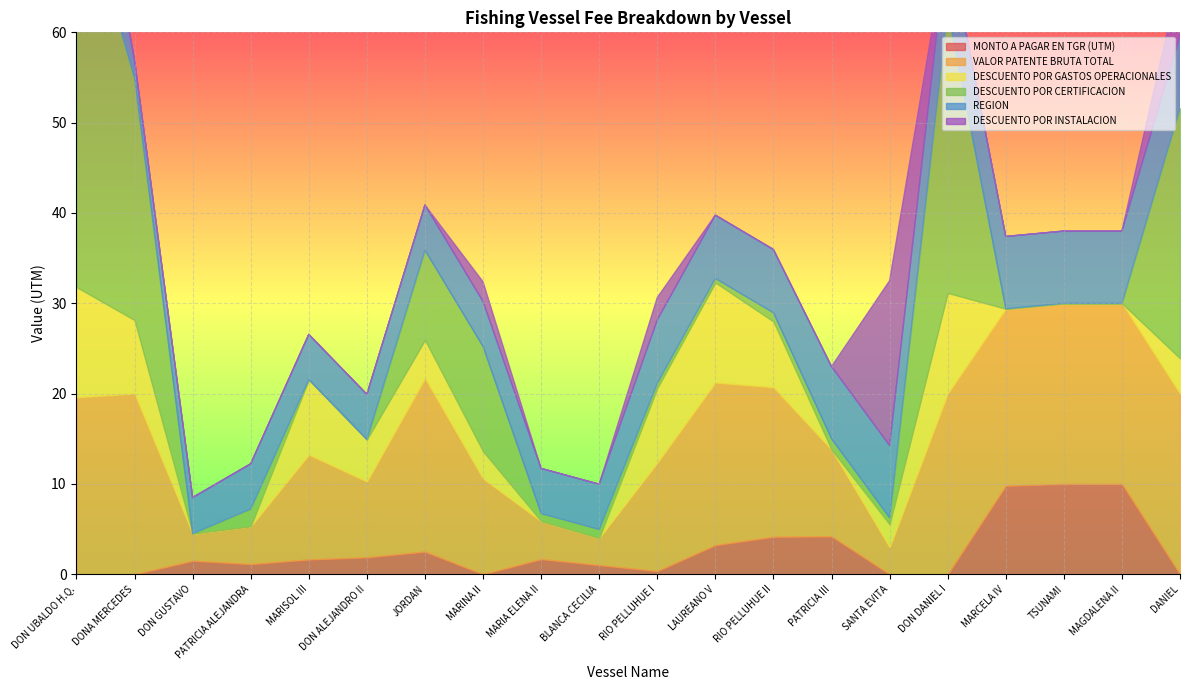

Rank the series at DON UBALDO H.Q. from lowest to highest value.

MONTO A PAGAR EN TGR (UTM), DESCUENTO POR INSTALACION, DESCUENTO POR GASTOS OPERACIONALES, REGION, VALOR PATENTE BRUTA TOTAL, DESCUENTO POR CERTIFICACION